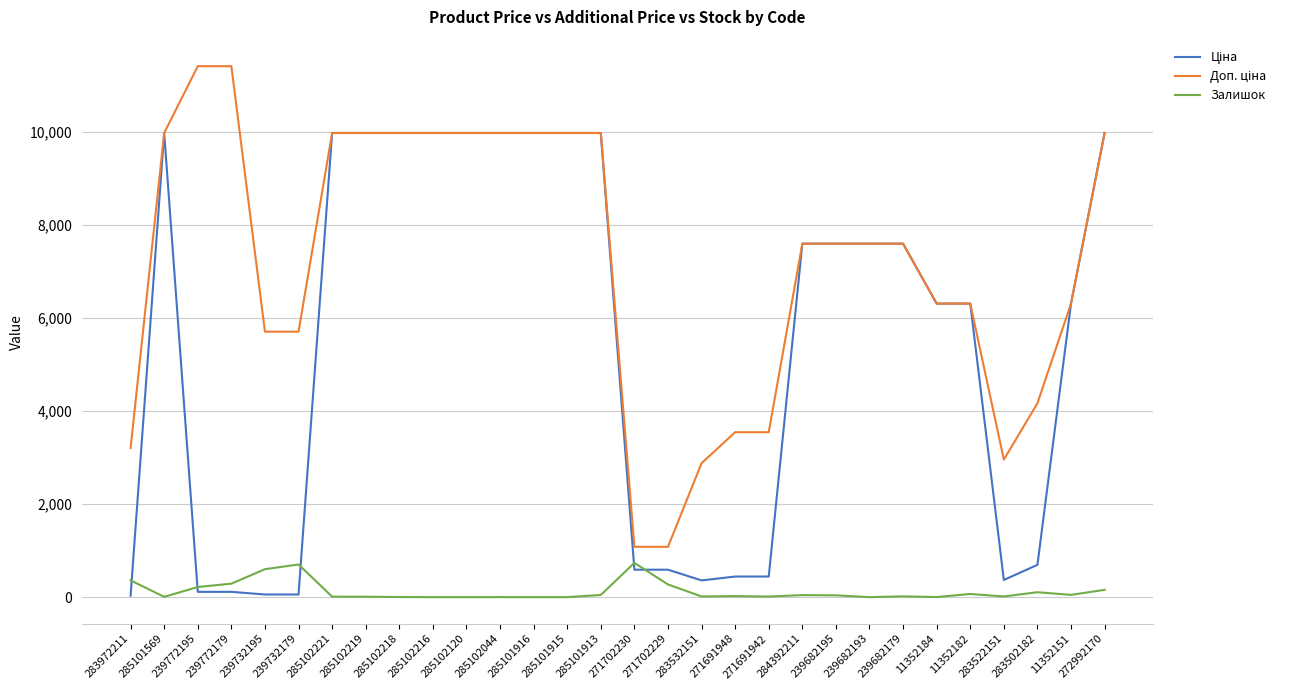

What is the maximum value shown in the chart?

11410.0